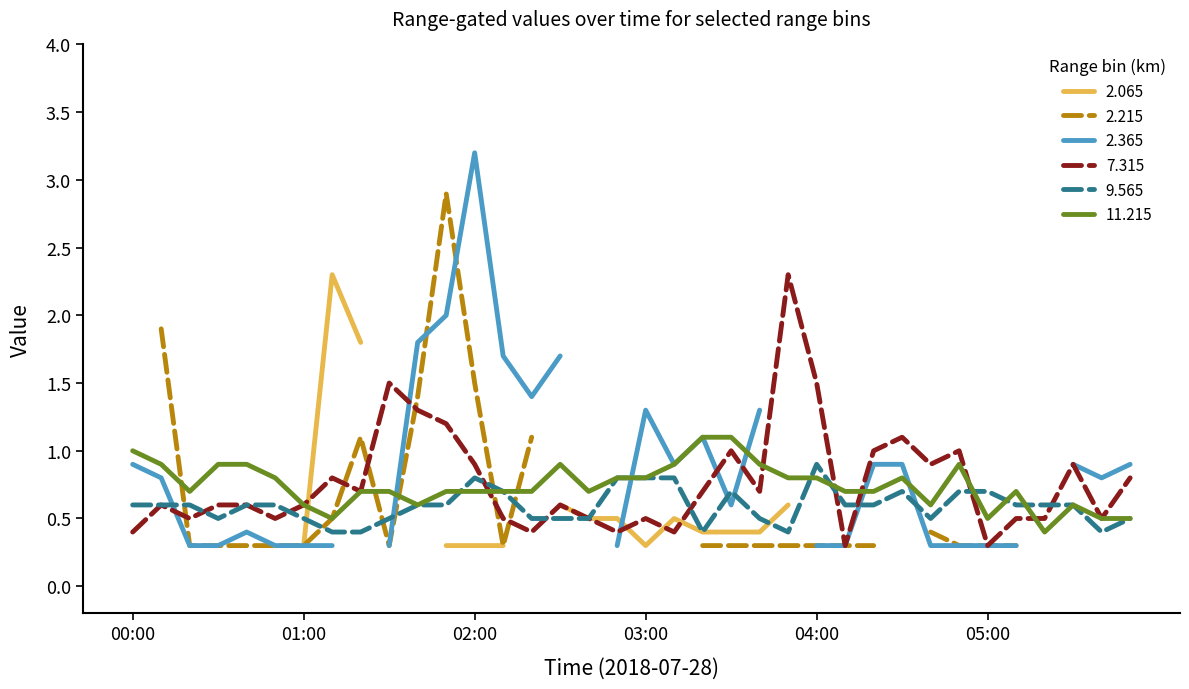

What is the lowest value of the 9.565 series?

0.4